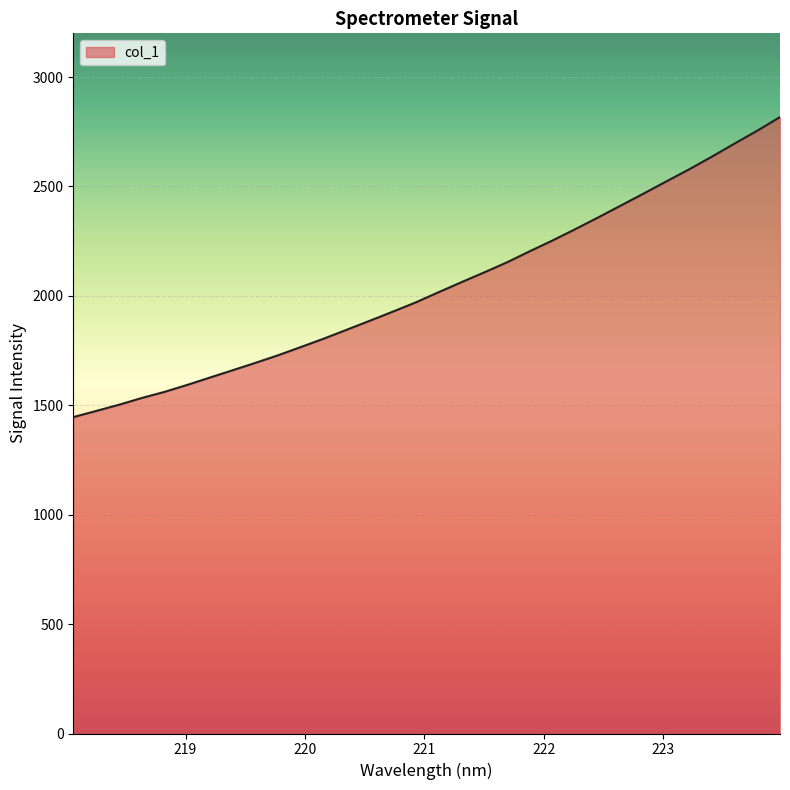

What is the difference between the maximum and minimum values?

1371.4